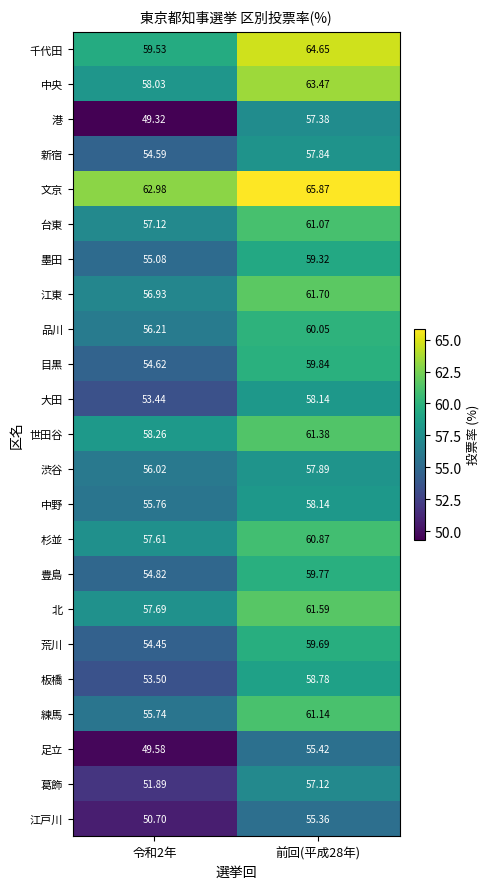

Which series changed the most between 令和2年 and 前回(平成28年)?

港